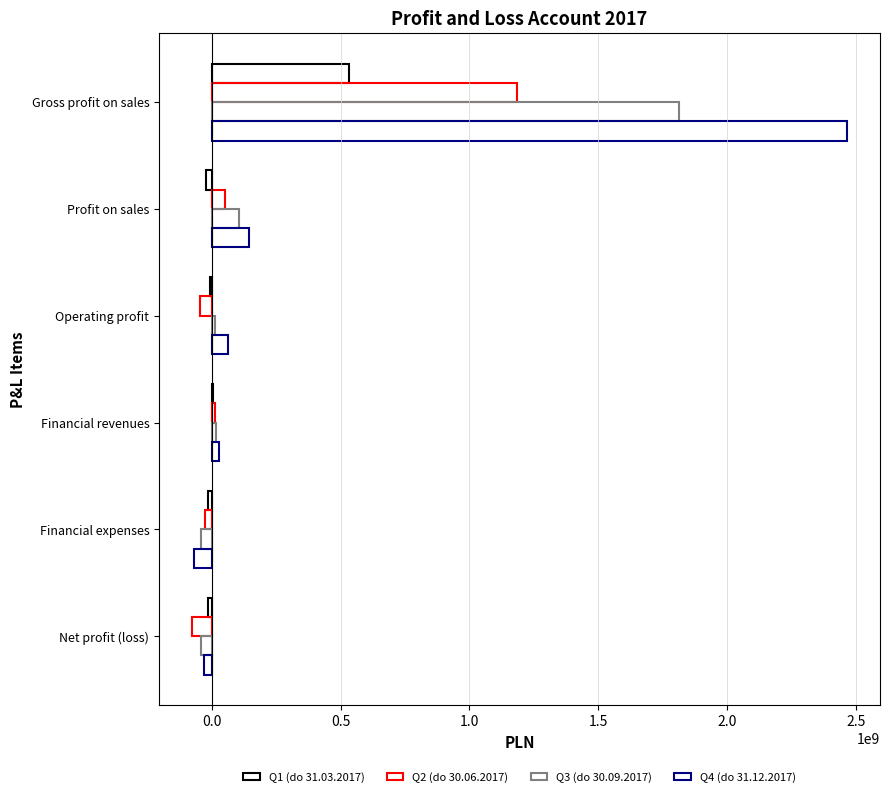

How many distinct data groups are displayed?

4